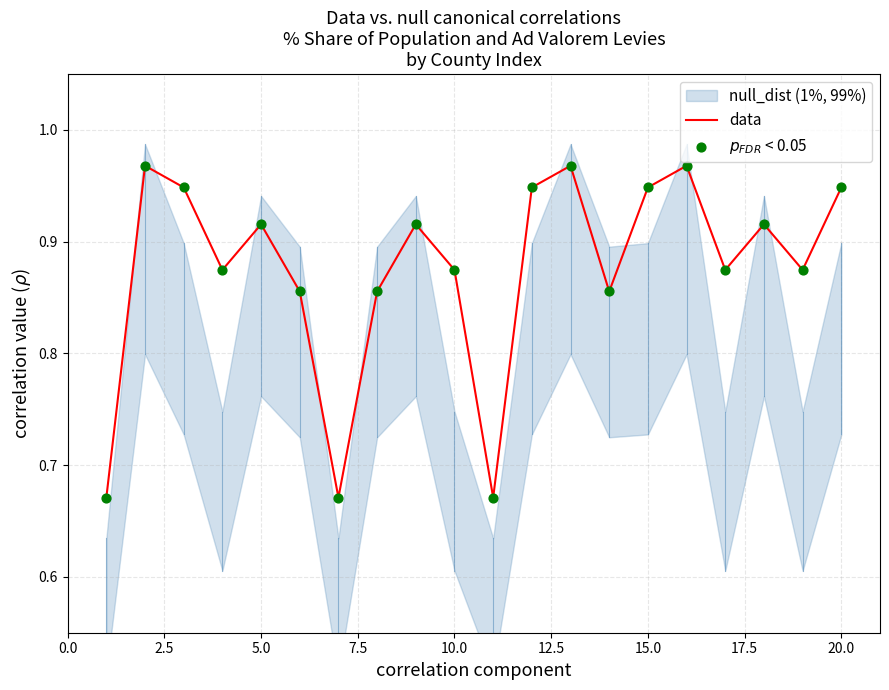

Which series has the largest total across all categories?

data